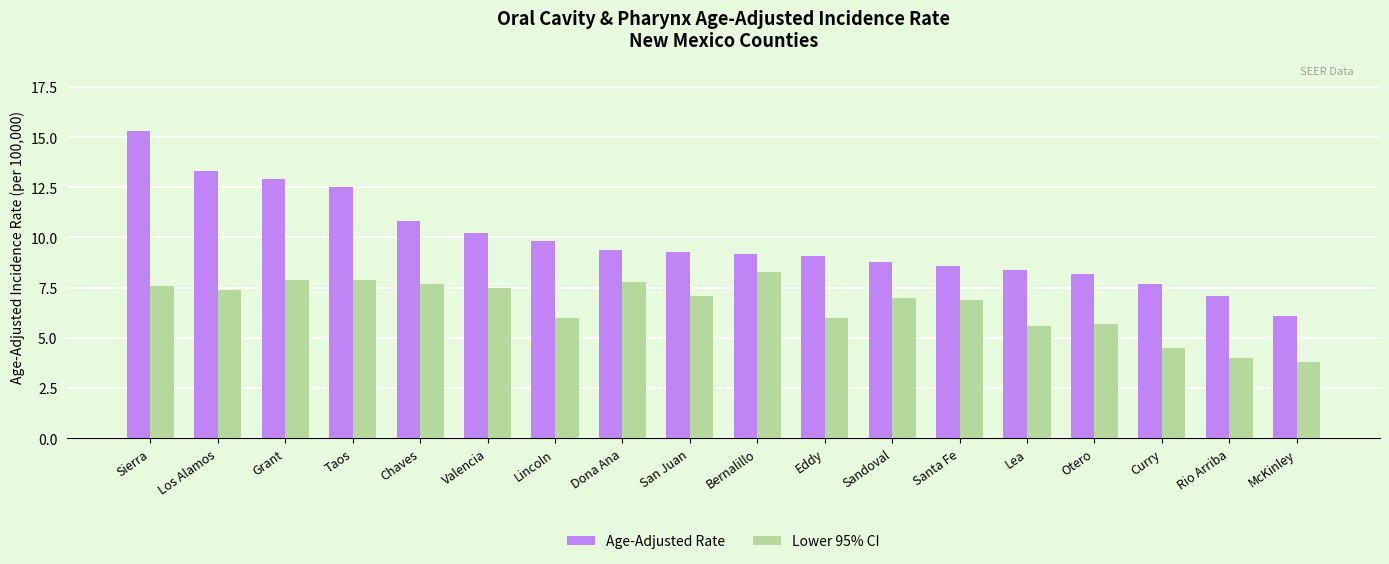

Reading right to left, list all the values displayed in this chart.

Age-Adjusted Rate: 6.1	7.1	7.7	8.2	8.4	8.6	8.8	9.1	9.2	9.3	9.4	9.8	10.2	10.8	12.5	12.9	13.3	15.3
Lower 95% CI: 3.8	4.0	4.5	5.7	5.6	6.9	7.0	6.0	8.3	7.1	7.8	6.0	7.5	7.7	7.9	7.9	7.4	7.6